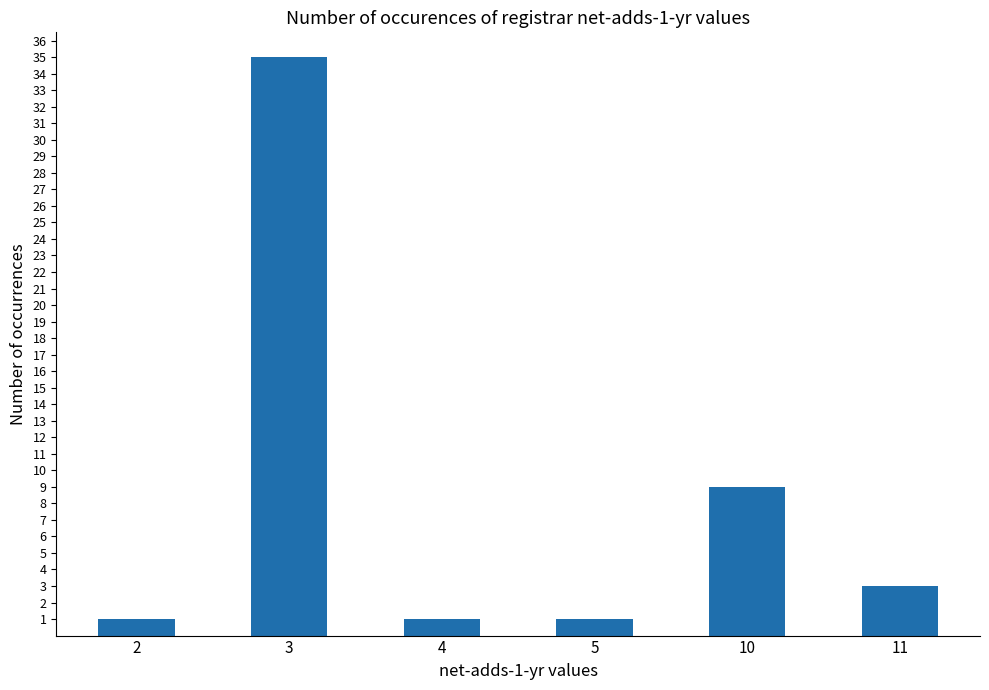

What is the value of the 5th bar from the left?

9